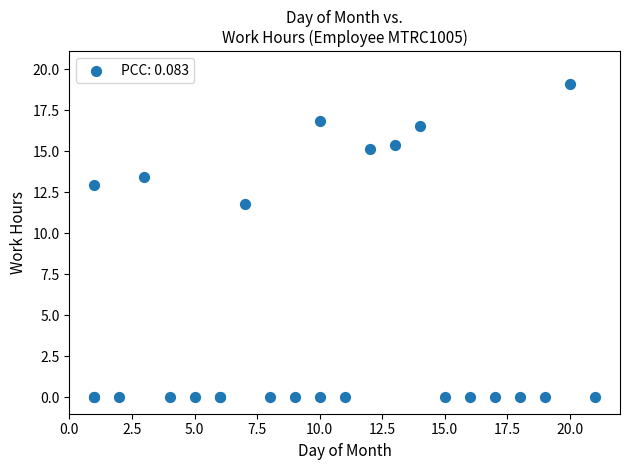

What Y value in the scatter plot is closest to 9?

11.8